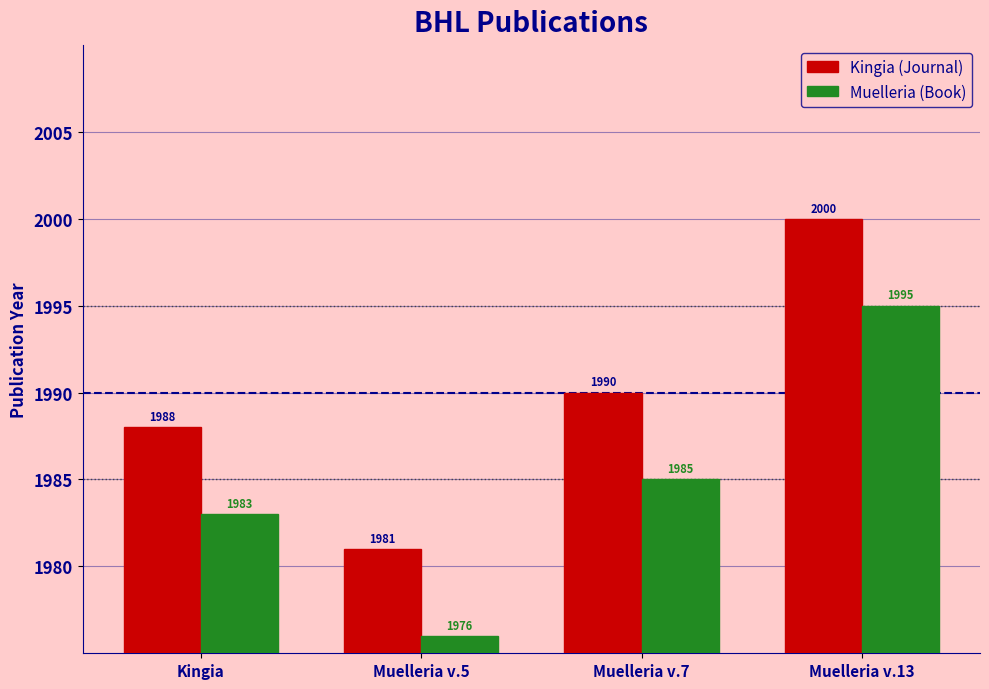

At which category is the sum across all series the highest?

Muelleria v.13